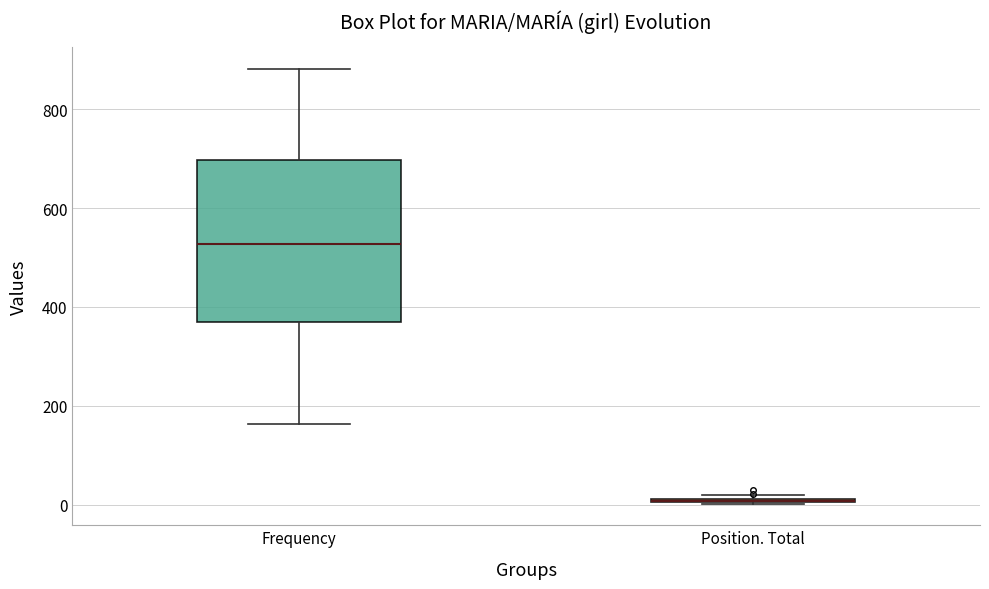

Comparing the boxes themselves (not the whiskers), which one is the tallest?

Frequency